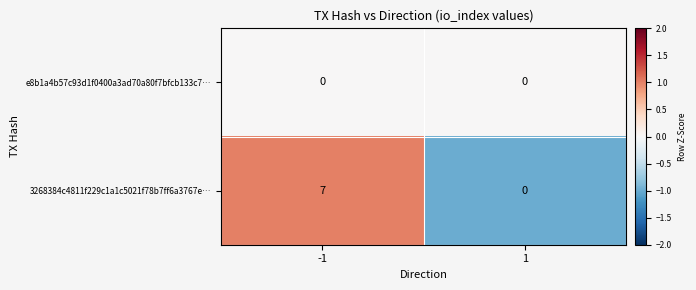

Which category has the highest value across all series?

-1